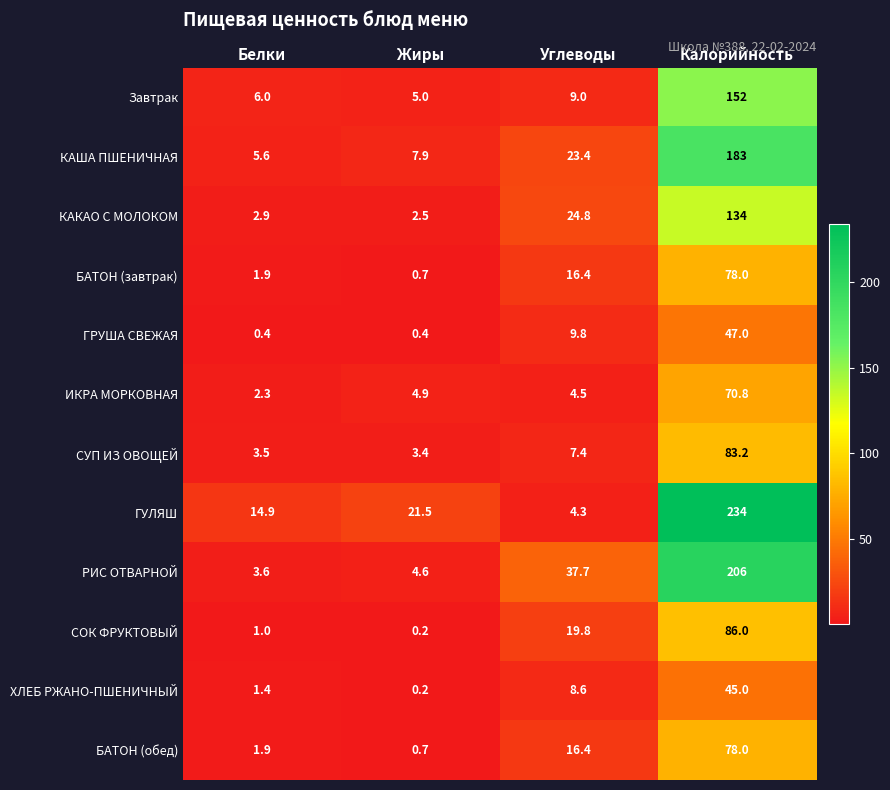

What is the difference between the maximum and second lowest values in the КАША ПШЕНИЧНАЯ series?

175.1